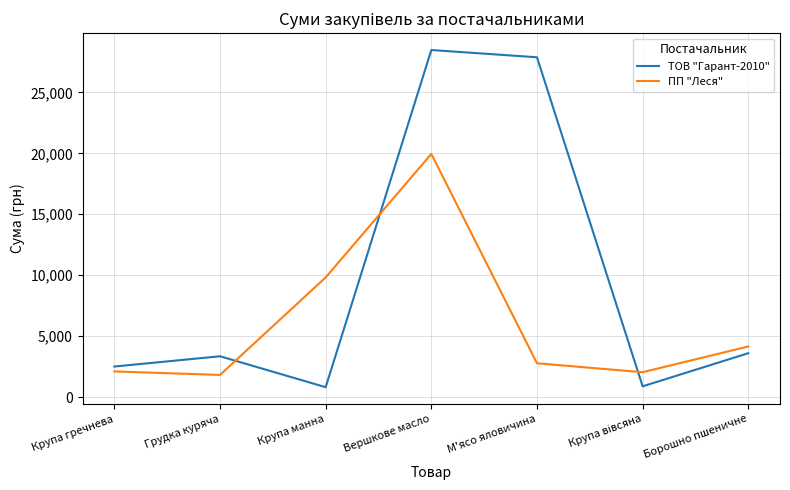

At which category is the sum across all series the highest?

Вершкове масло